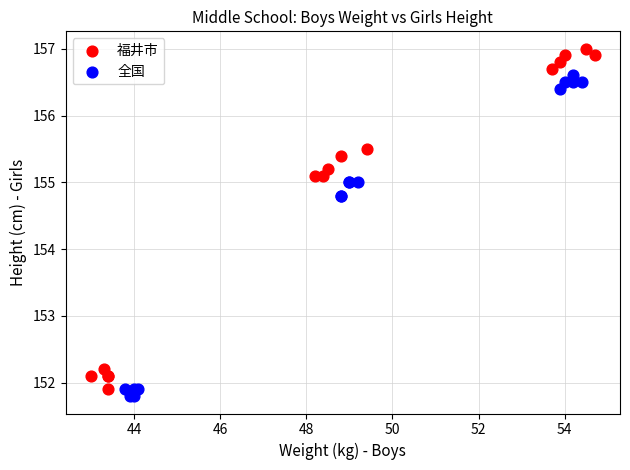

Which series has the widest spread of Y values?

福井市